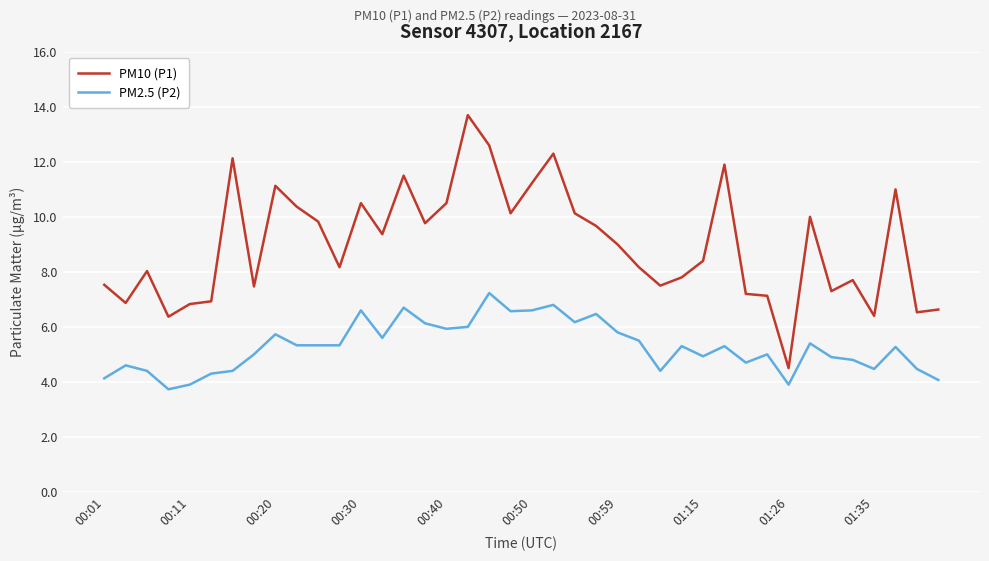

True or false: PM2.5 (P2) and PM10 (P1) cross at least once.

False